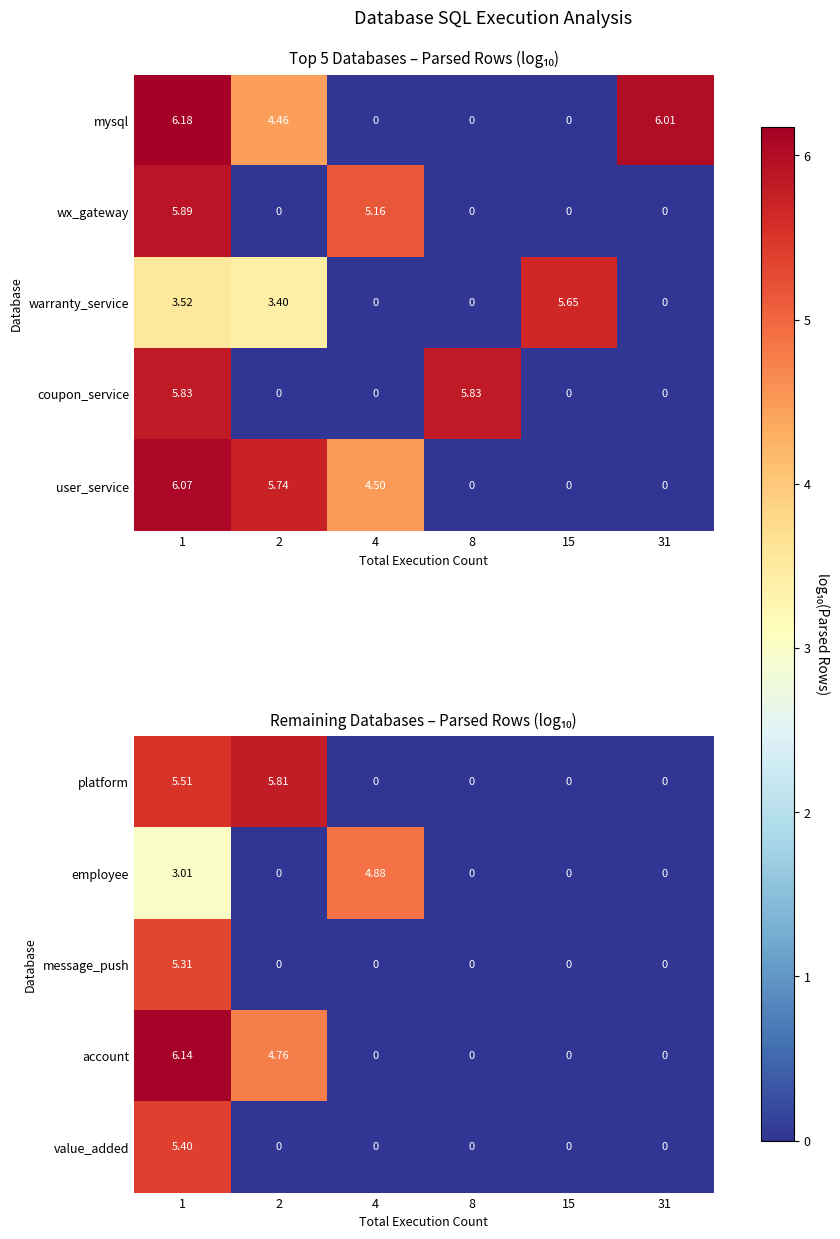

Is the value of user_service at 15 greater than the value of mysql at 31?

No